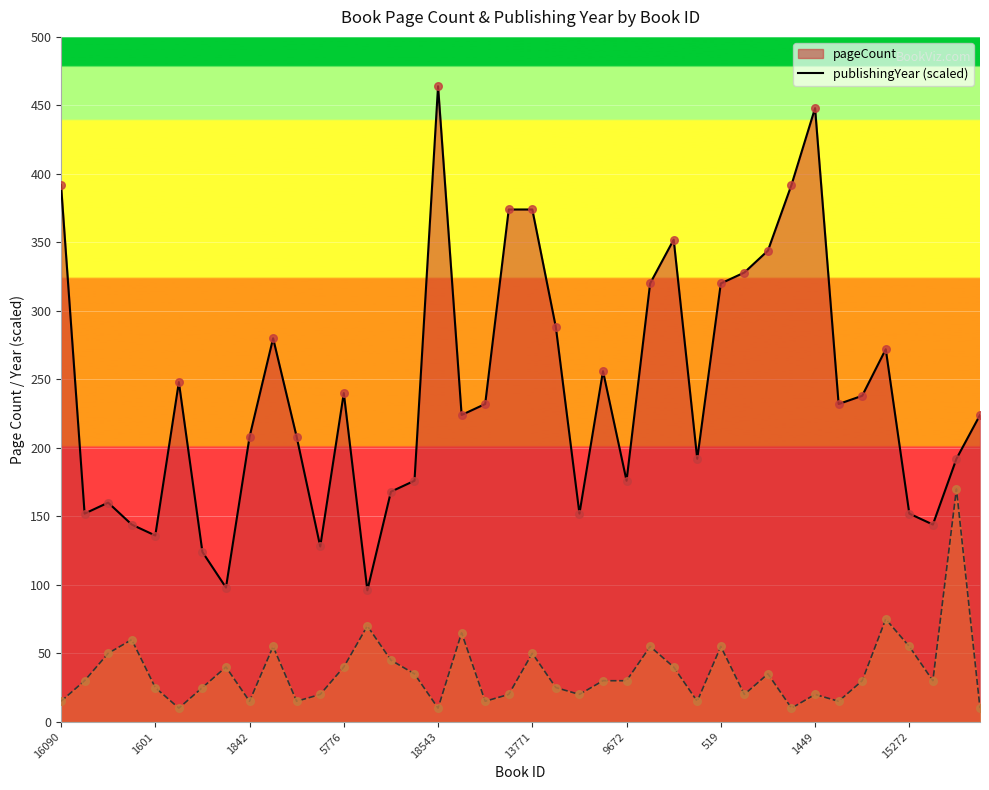

What are all the series names shown in the legend?

pageCount, publishingYear (scaled)